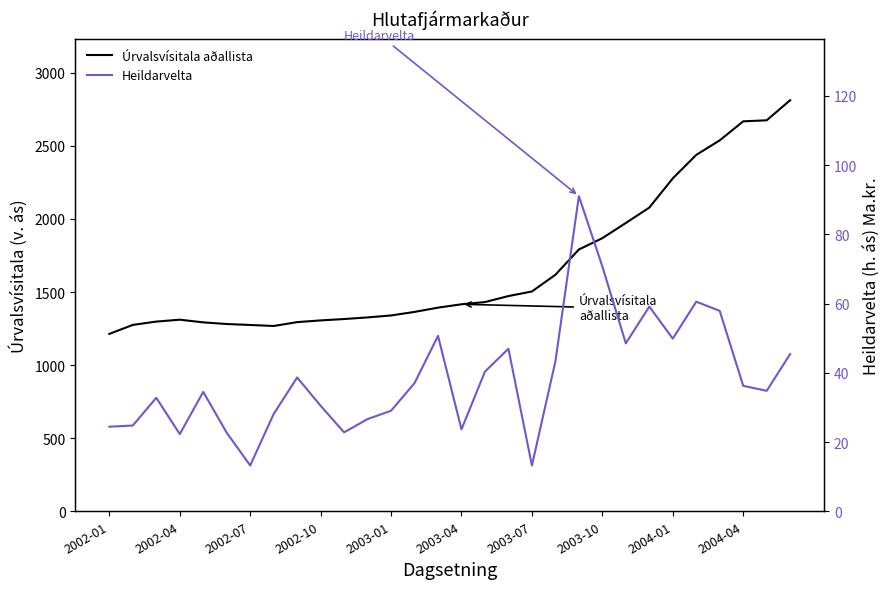

At 2002-04, list the series in order from smallest to largest.

Heildarvelta, Úrvalsvísitala aðallista